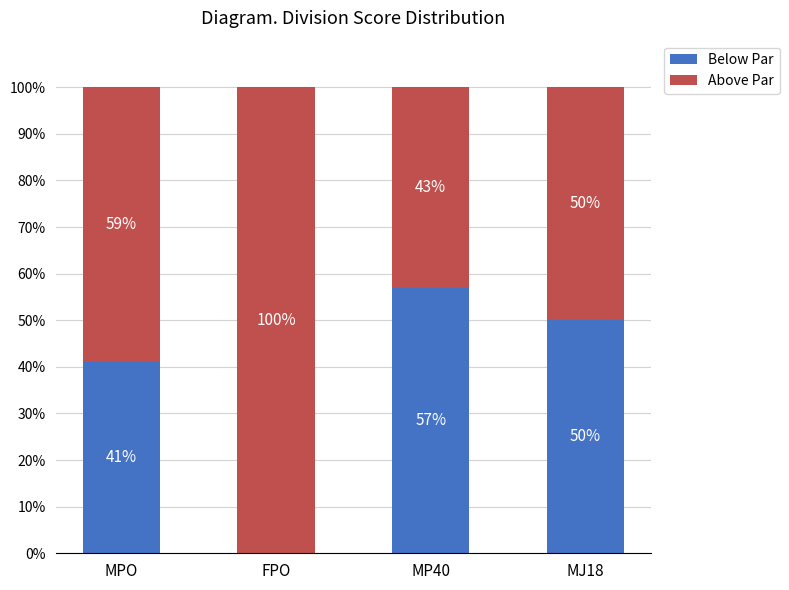

What are all the series names shown in the legend?

Below Par, Above Par